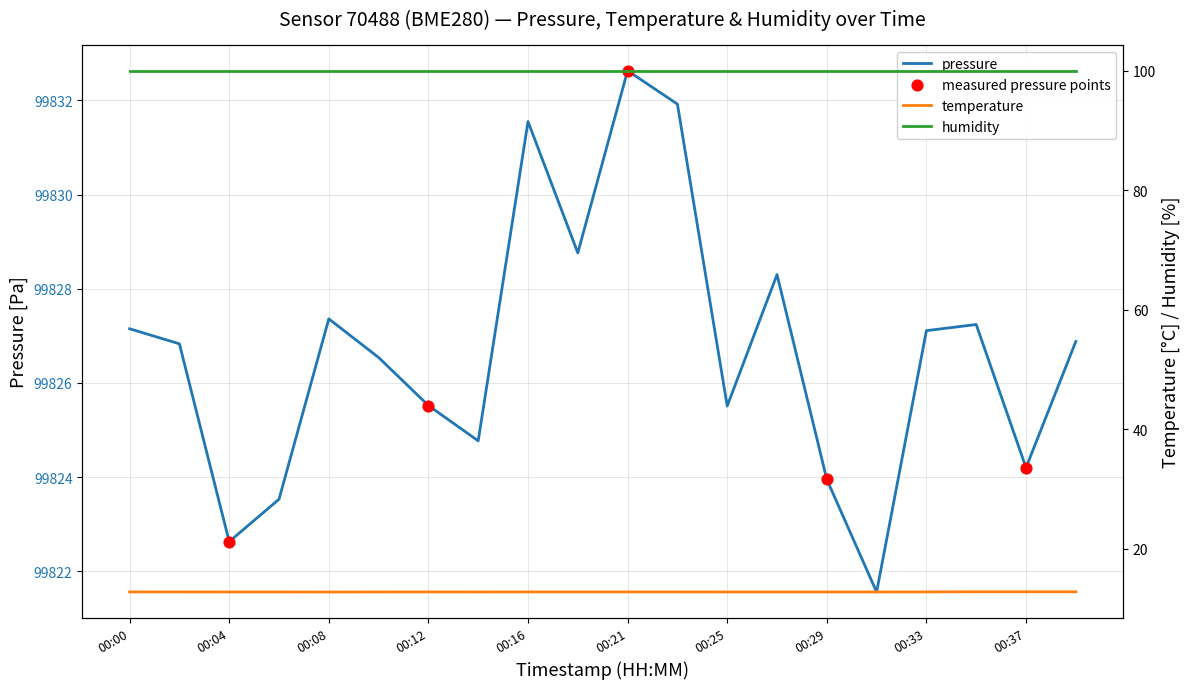

Is the value of pressure at 00:33 greater than the value of temperature at 00:21?

Yes